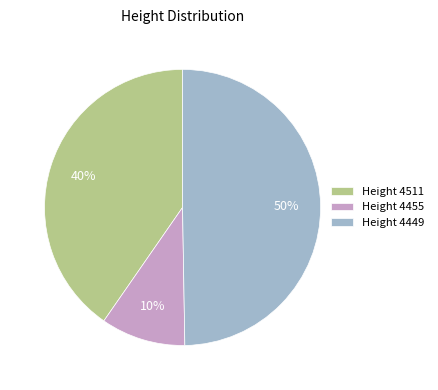

Which has a higher value, Height 4449 or Height 4455?

Height 4449